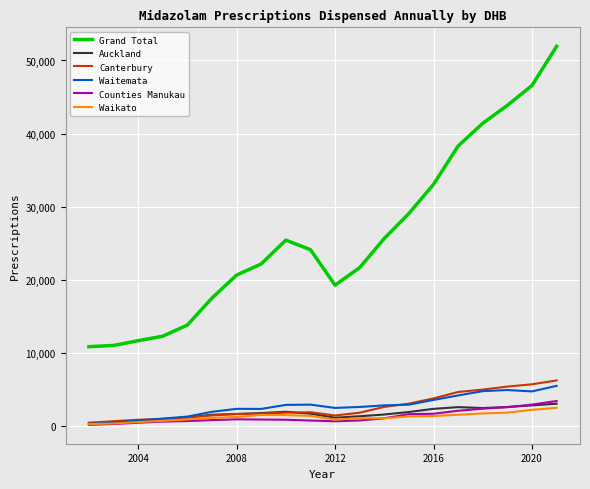

Which series has the largest total across all categories?

Grand Total